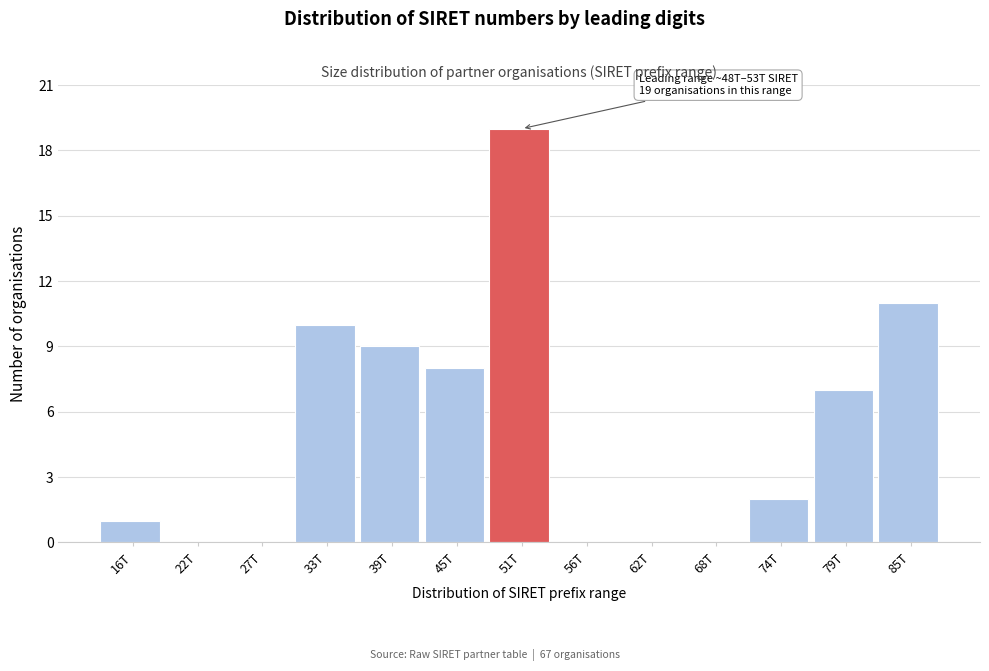

Reading left to right, list all the values displayed in this chart.

16T=1	22T=0	27T=0	33T=10	39T=9	45T=8	51T=19	56T=0	62T=0	68T=0	74T=2	79T=7	85T=11